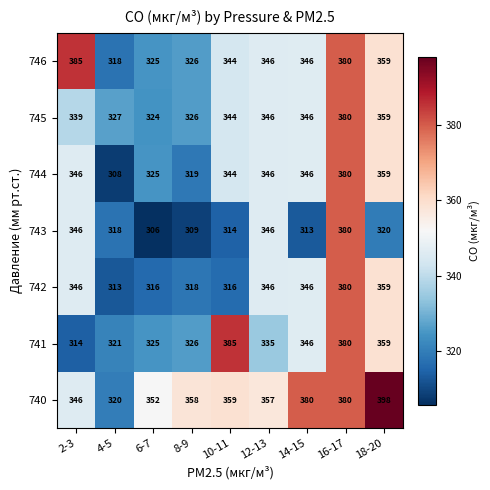

Where does the 743 series first go above 318?

2-3